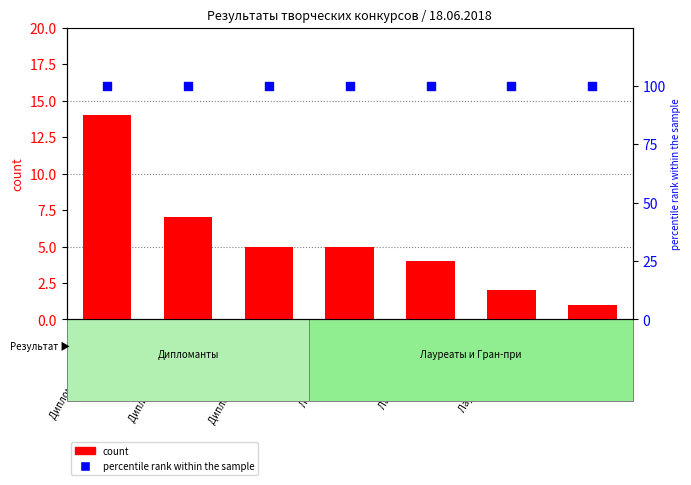

Which series contains the lowest Y value?

count